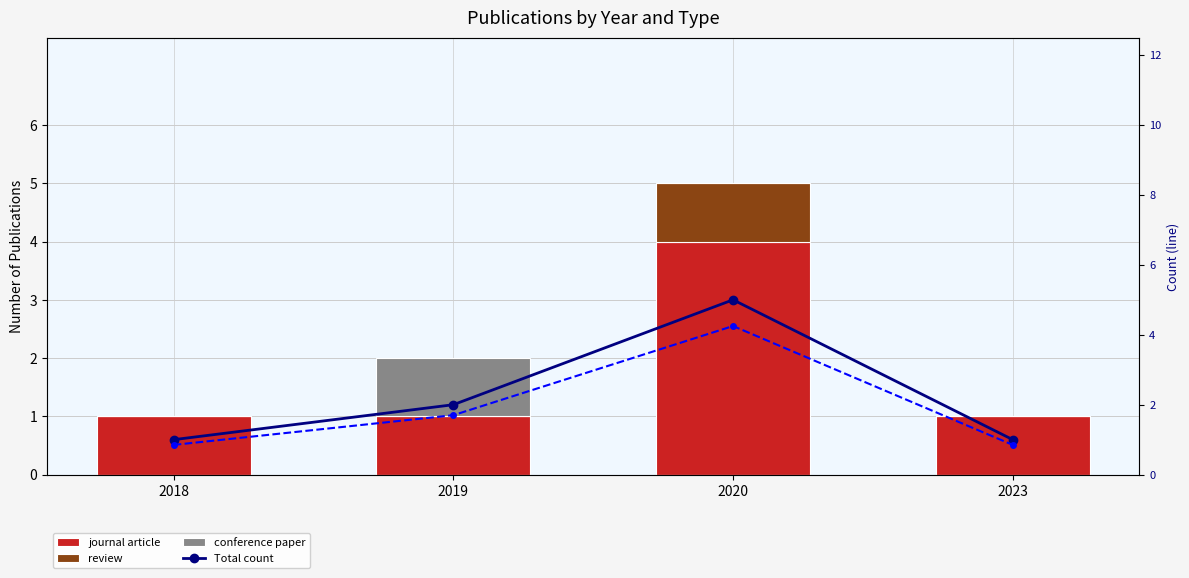

Are the bars horizontal?

No